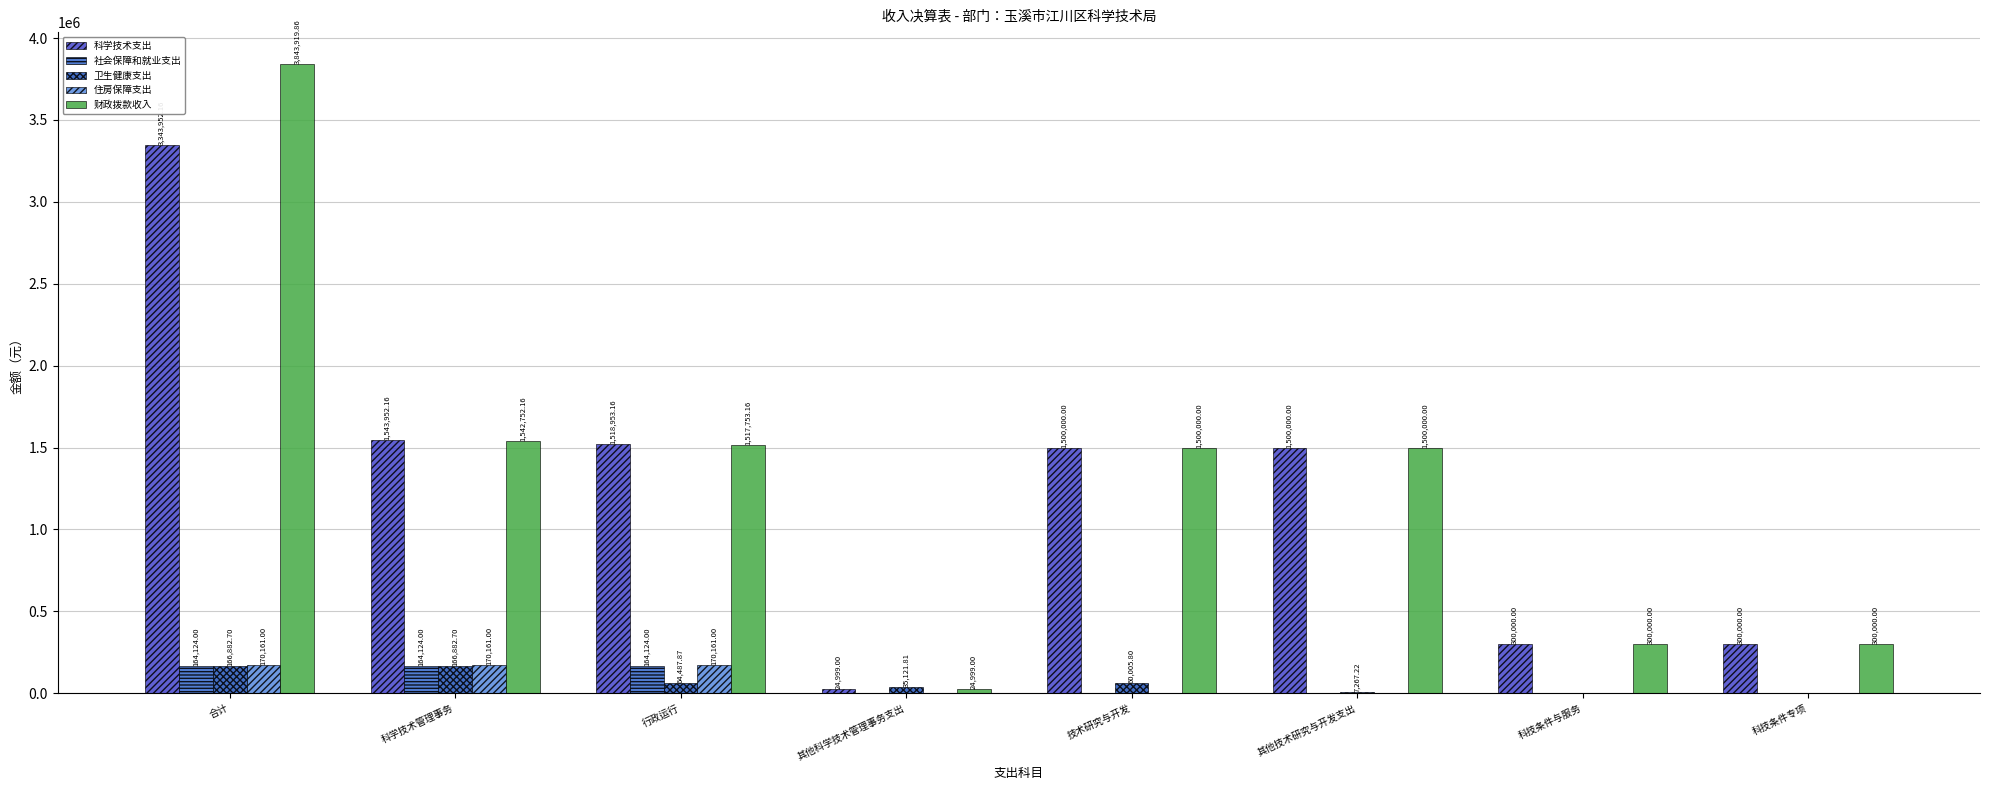

Count the number of categories in the chart.

8